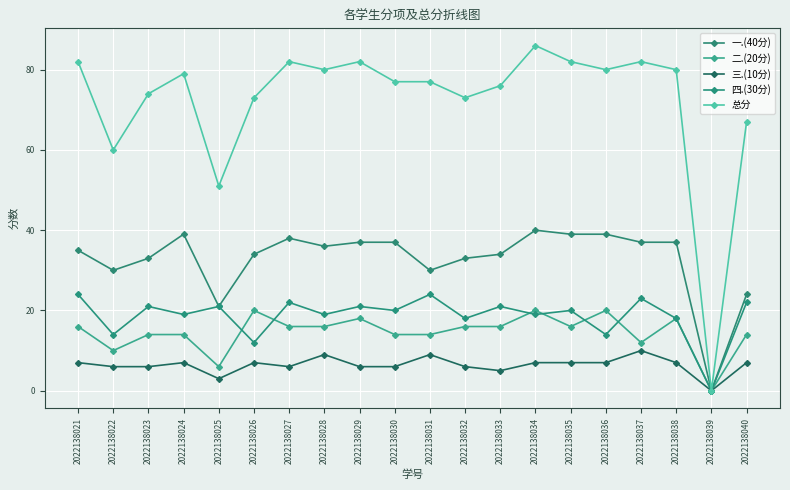

True or false: 二.(20分) has a value of 12 at 2022138037.

True